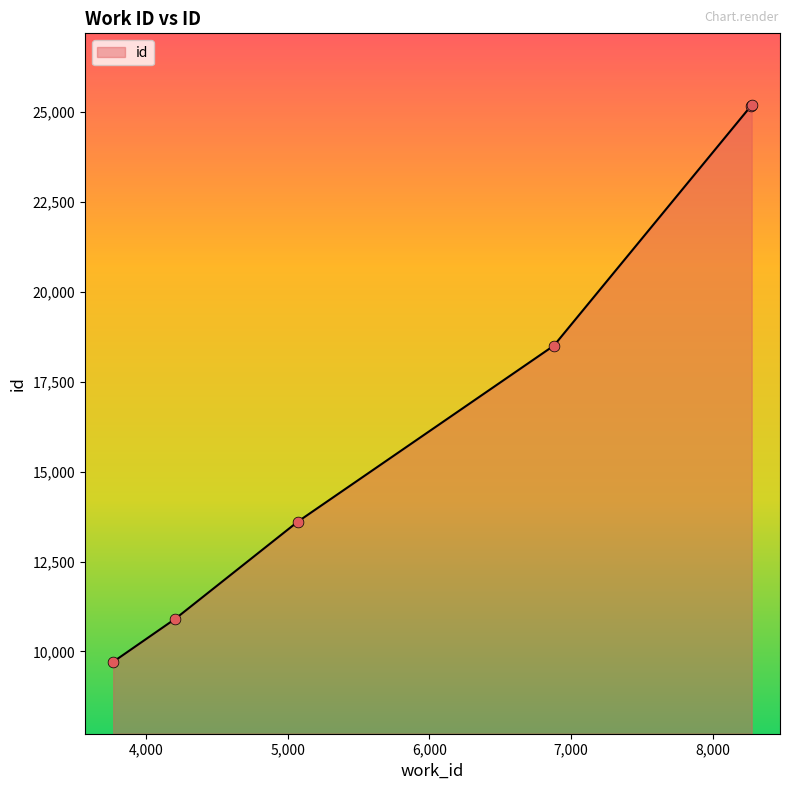

True or false: the data has more than 1 interior local peaks.

False